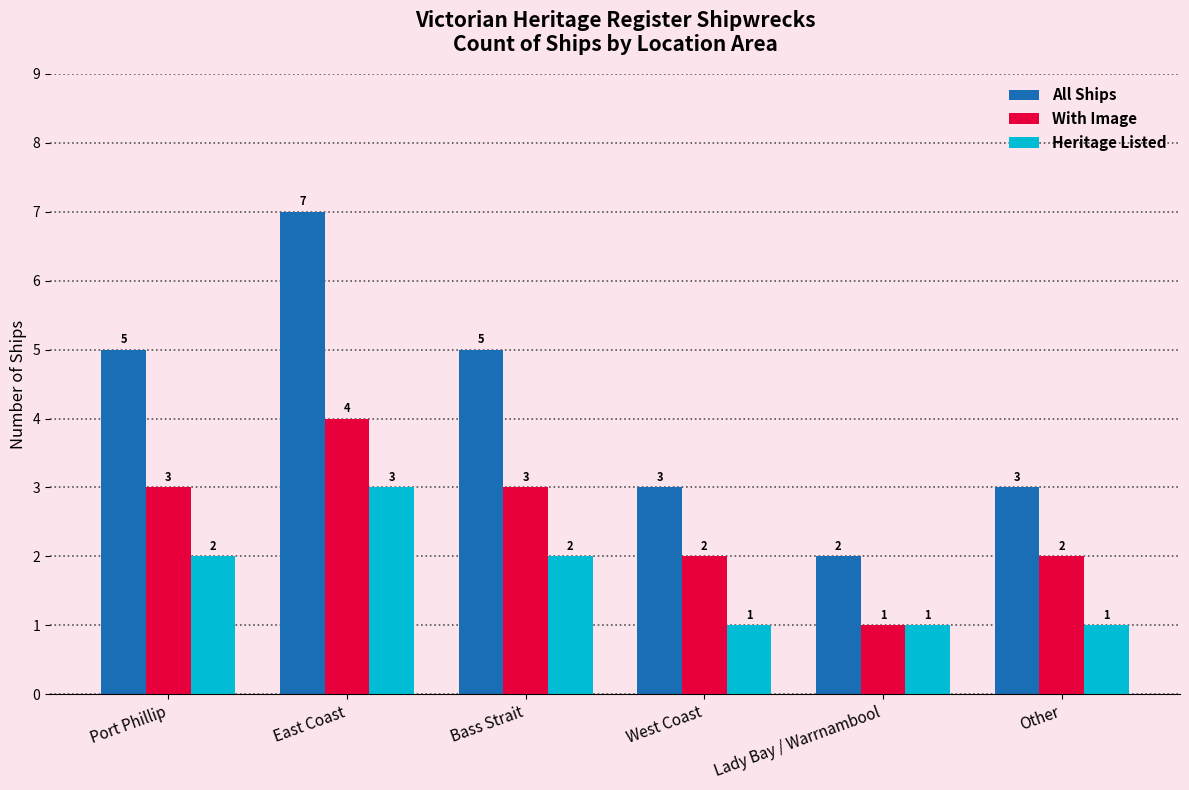

Reading right to left, what are all the values shown in this chart?

All Ships: 3	2	3	5	7	5
With Image: 2	1	2	3	4	3
Heritage Listed: 1	1	1	2	3	2